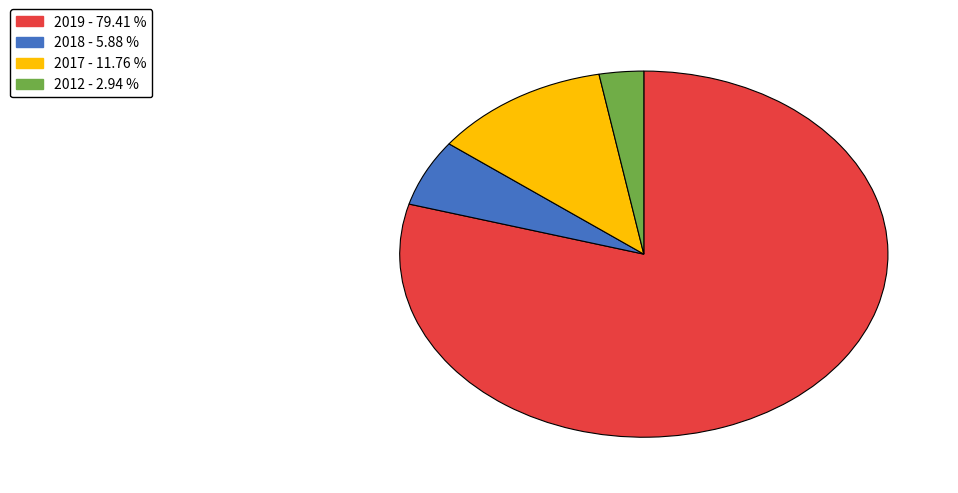

Count the number of slices in the pie.

4